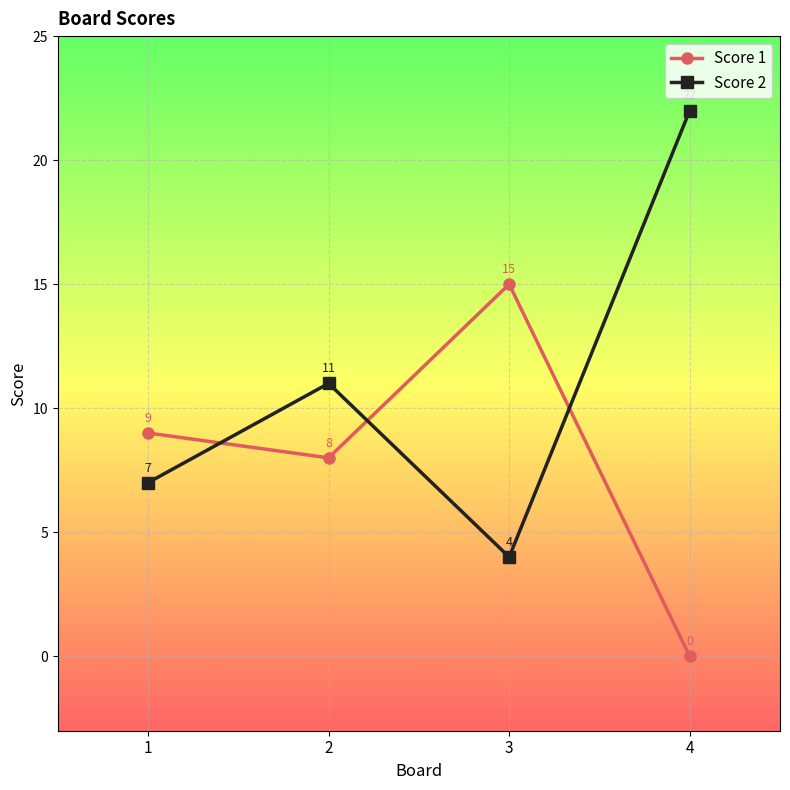

At 1, list the series in order from smallest to largest.

Score 2, Score 1